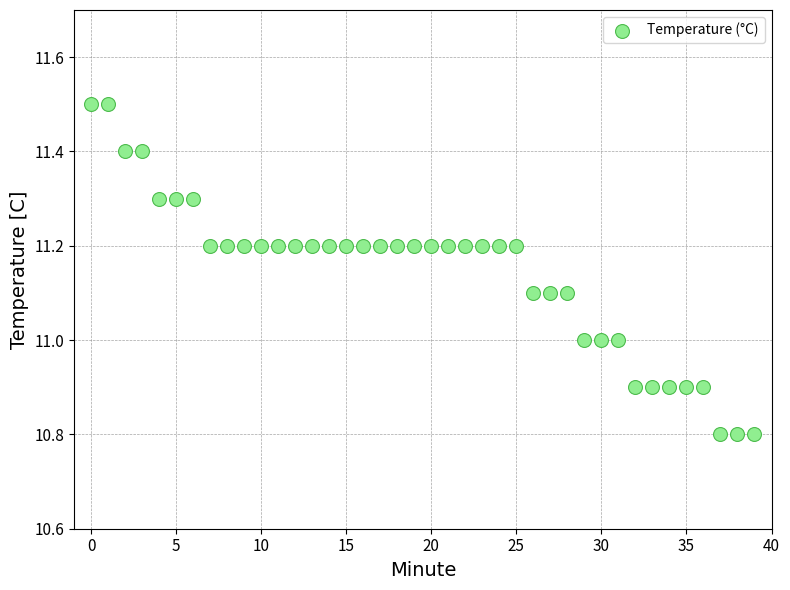

How many points are shown in the scatter plot?

40